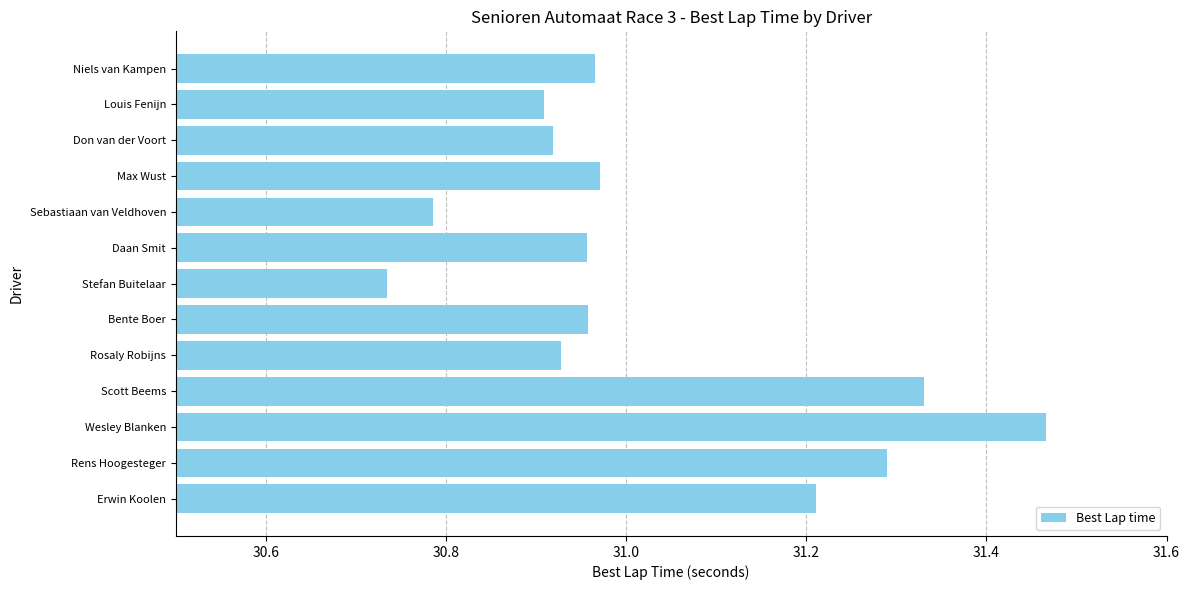

Which category has the highest value across all series?

Wesley Blanken